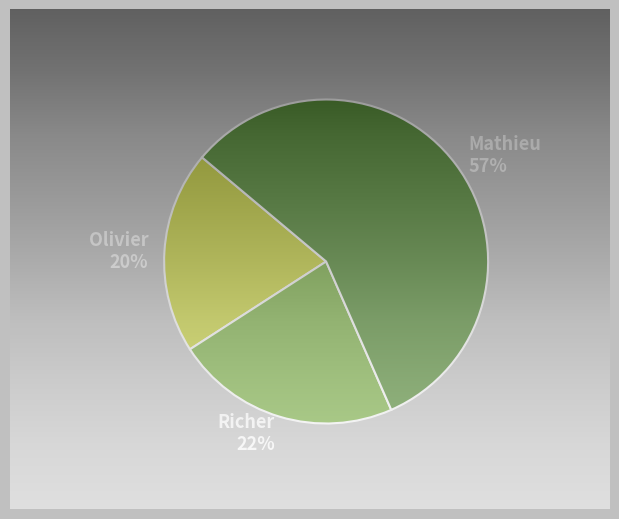

How many slices are in this pie chart?

3